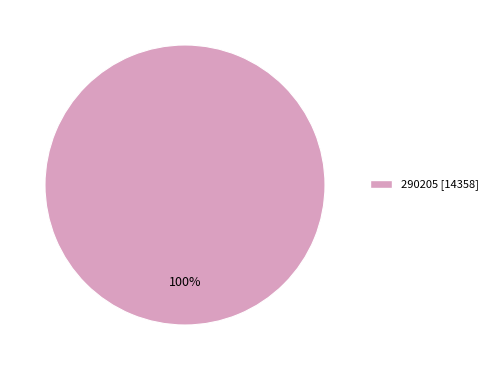

How many slices are in this pie chart?

1